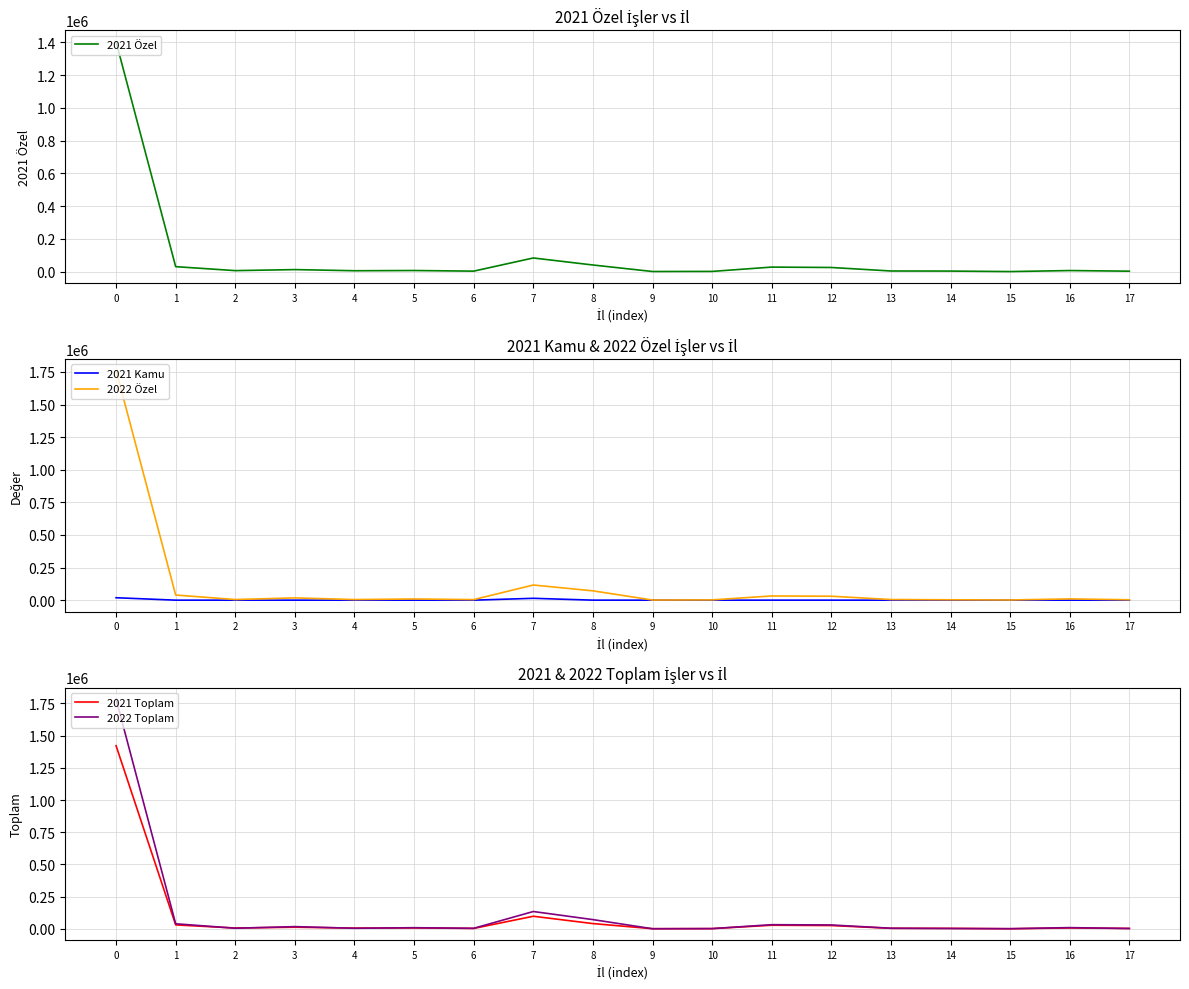

How many values in the 2022 Toplam series are below 9016?

9